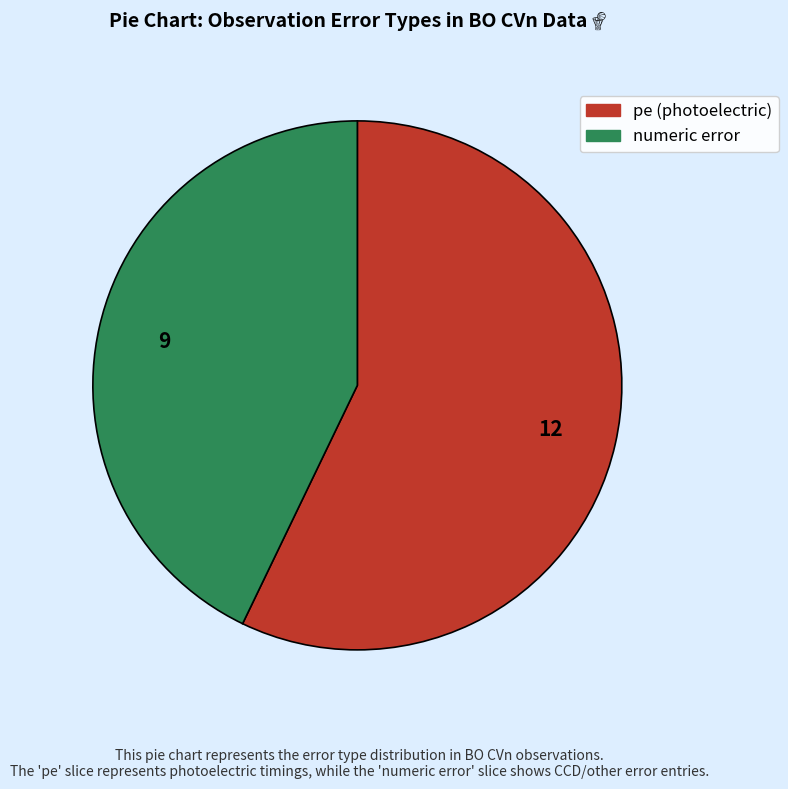

Is there a majority slice in this chart?

Yes